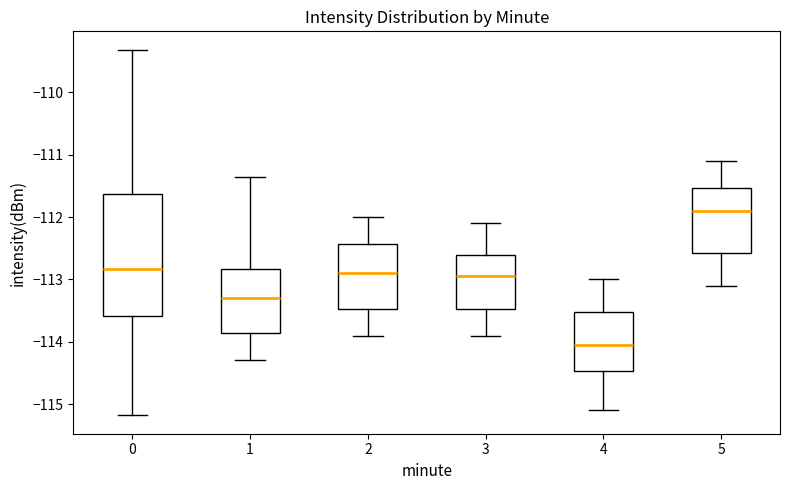

Reading left to right, read every box against the y-axis: the position of its median line, the range the box covers, and the ends of its whiskers. The values are not printed on the chart, so give them approximately, as read against the axis.

0: median -112.8, box -113.6 to -111.6, whiskers -115.2 to -109.3
1: median -113.3, box -113.9 to -112.8, whiskers -114.3 to -111.4
2: median -112.9, box -113.5 to -112.4, whiskers -113.9 to -112.0
3: median -112.9, box -113.5 to -112.6, whiskers -113.9 to -112.1
4: median -114.0, box -114.5 to -113.5, whiskers -115.1 to -113.0
5: median -111.9, box -112.6 to -111.5, whiskers -113.1 to -111.1